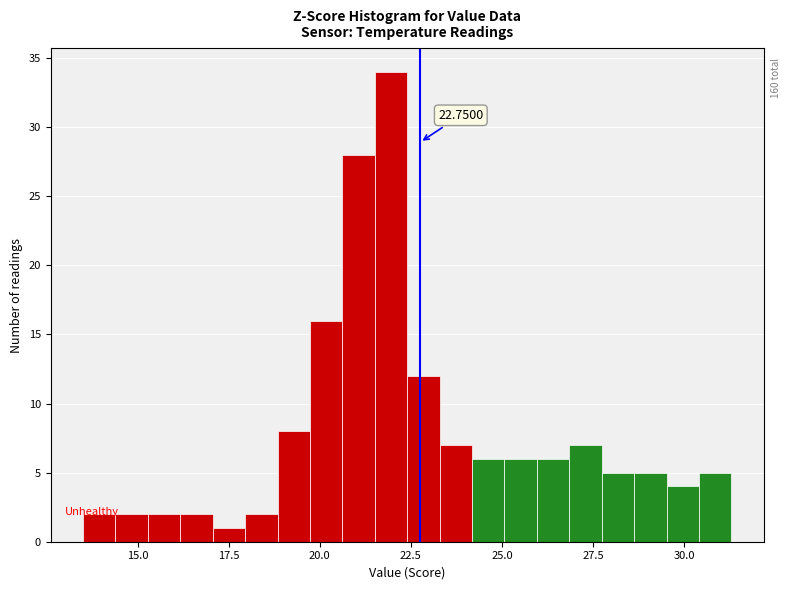

Around what value on the x-axis is the tallest bar? Give the approximate position of its centre, as read against the axis.

22.0